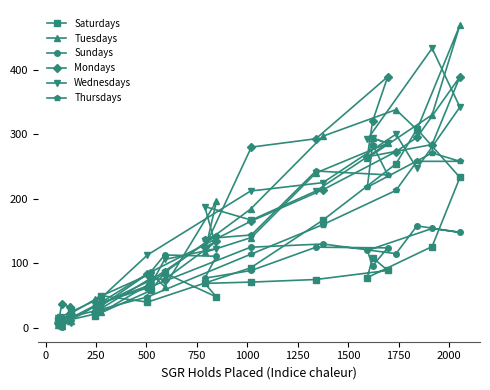

What is the highest value of the Sundays series?

158